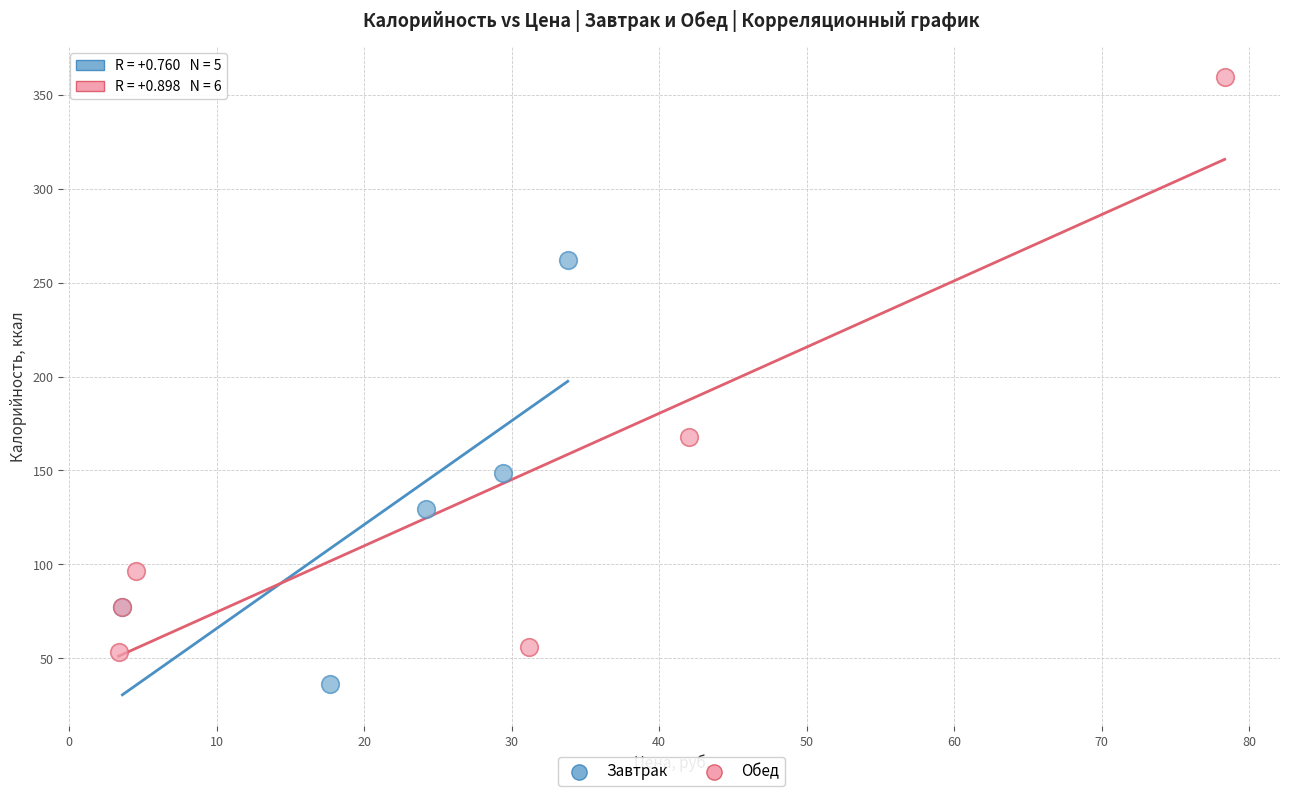

Which series has the widest spread of Y values?

Обед